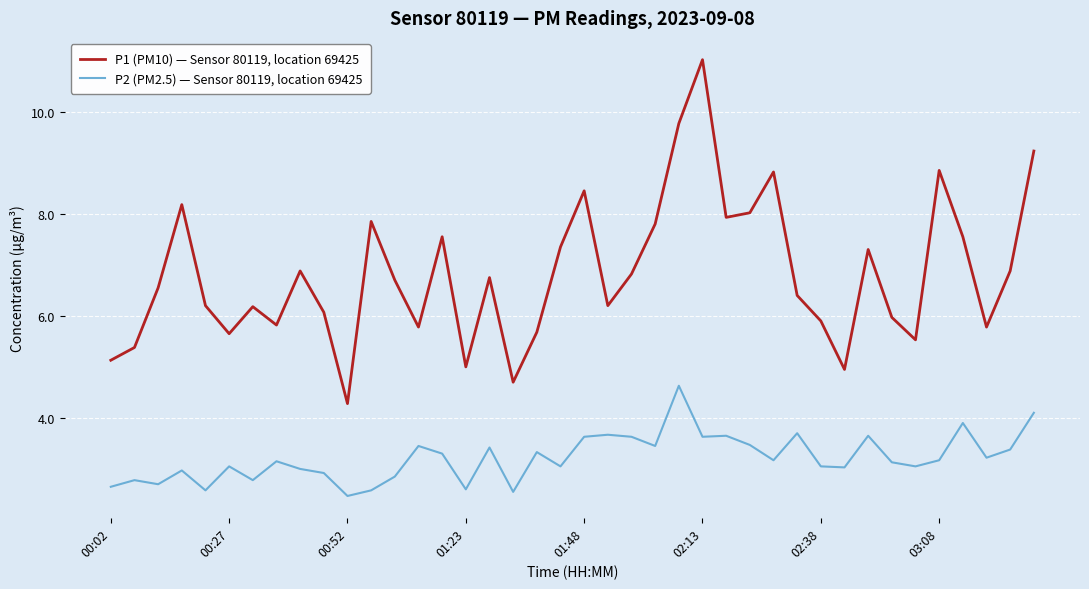

Which series has the widest spread of values?

P1 (PM10) — Sensor 80119, location 69425